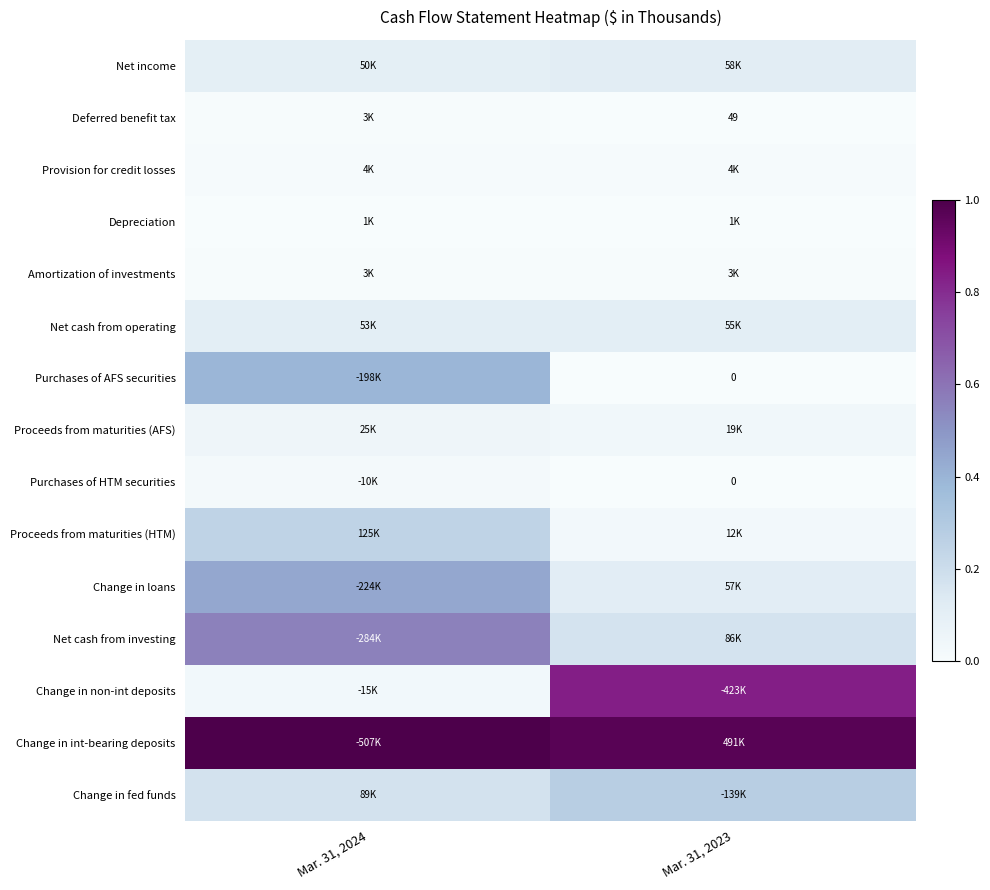

The value of Amortization of investments at Mar. 31, 2023 is 0.0. True or false?

False